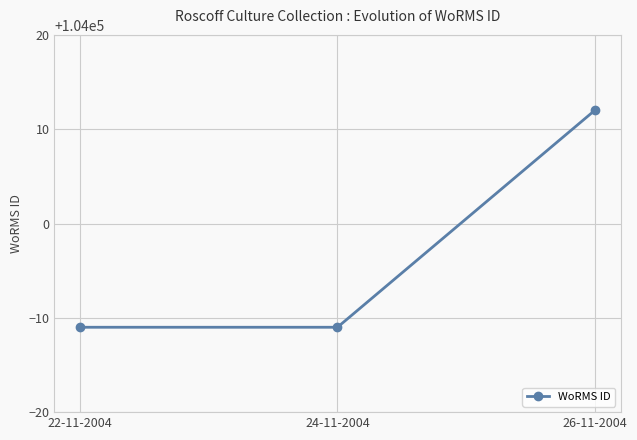

Reading left to right, list all the values displayed in this chart.

22-11-2004=103989	24-11-2004=103989	26-11-2004=104012